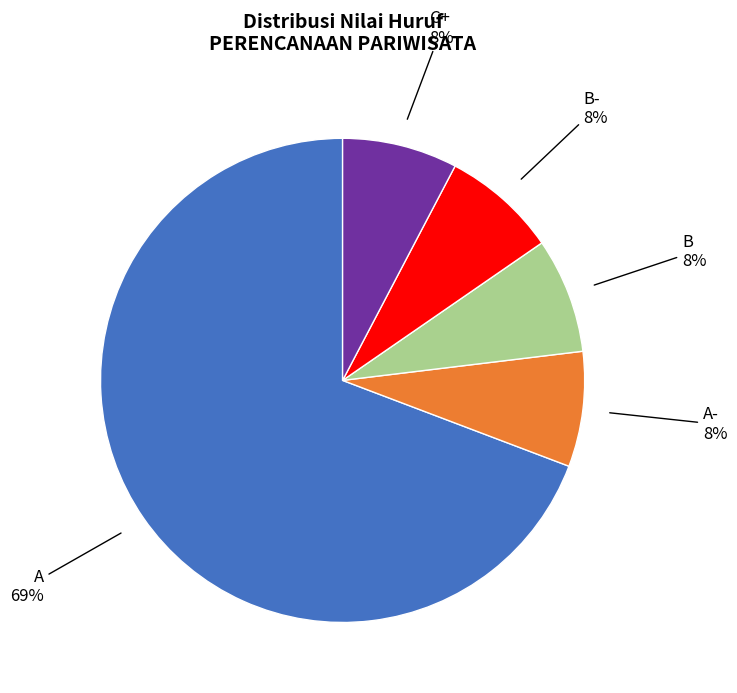

Is there any slice that represents more than half of the pie?

Yes